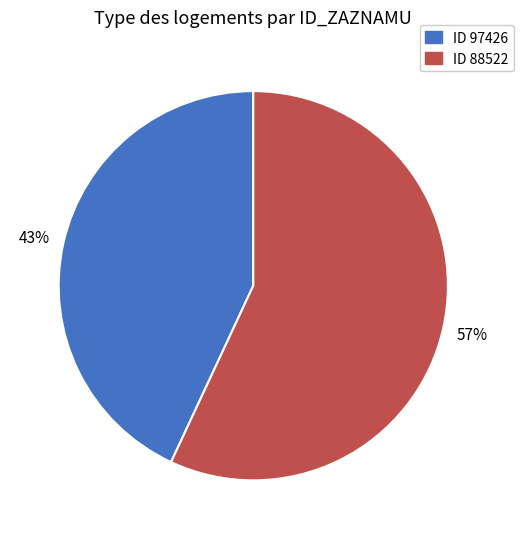

Is there a majority slice in this chart?

Yes